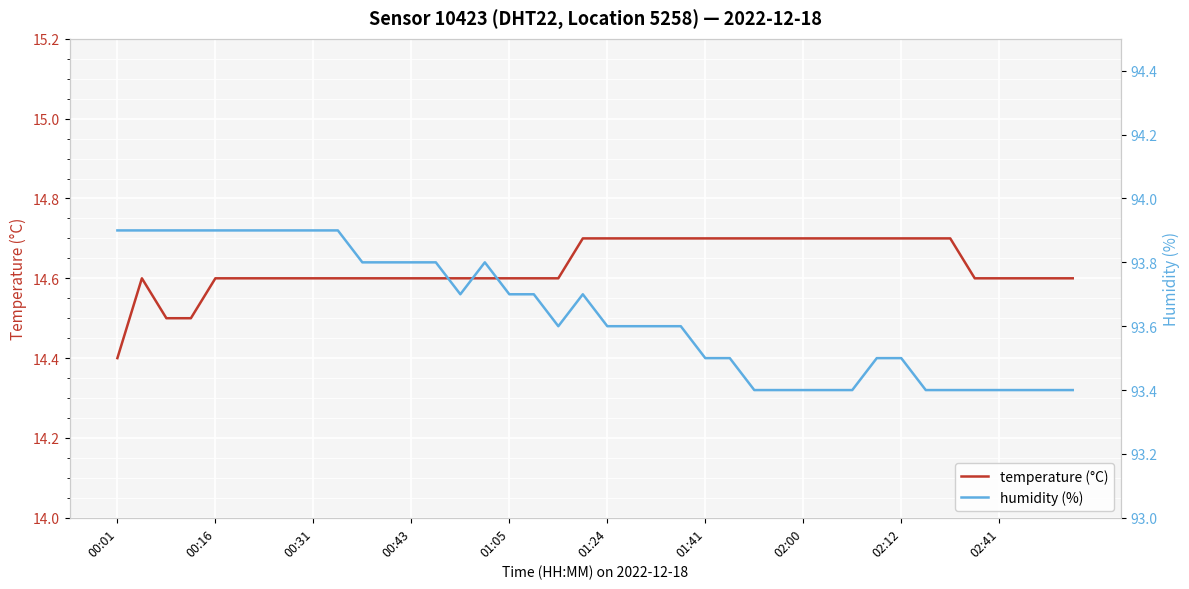

True or false: temperature (°C) has a value of 14.6 at 01:05.

True